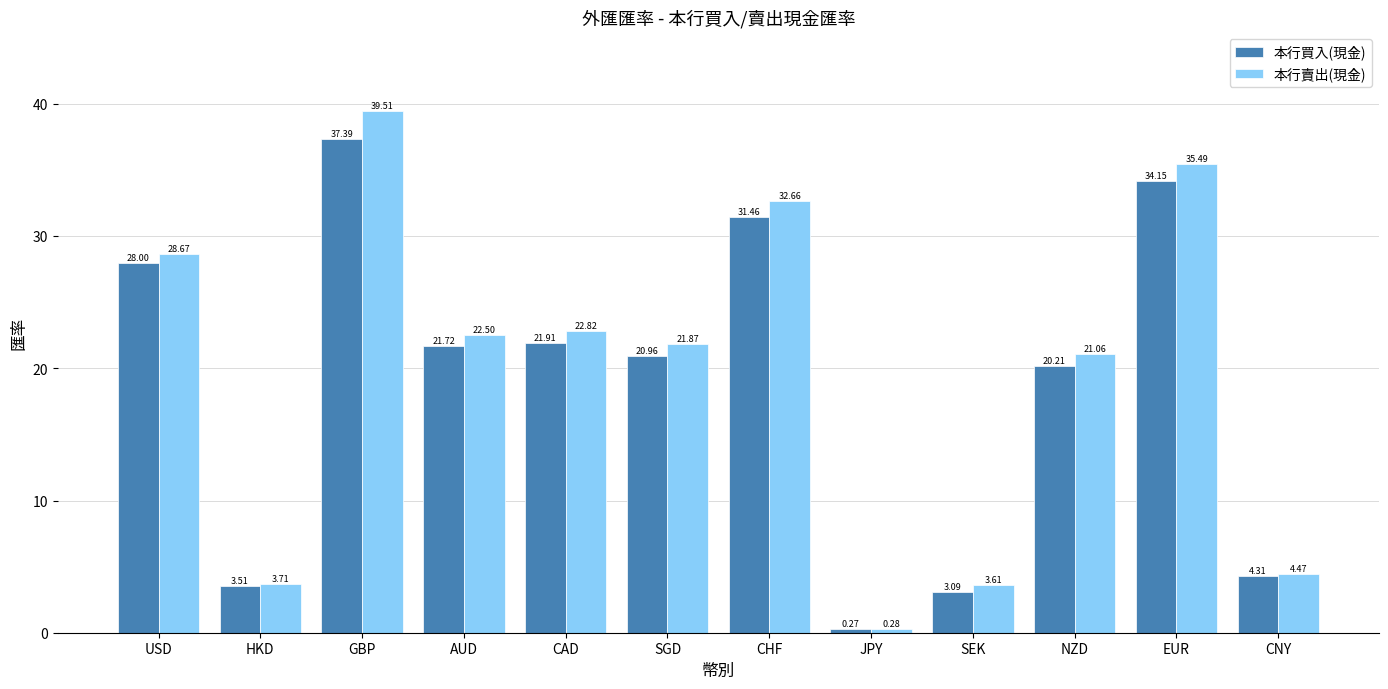

At which label does 本行買入(現金) first exceed 21?

USD